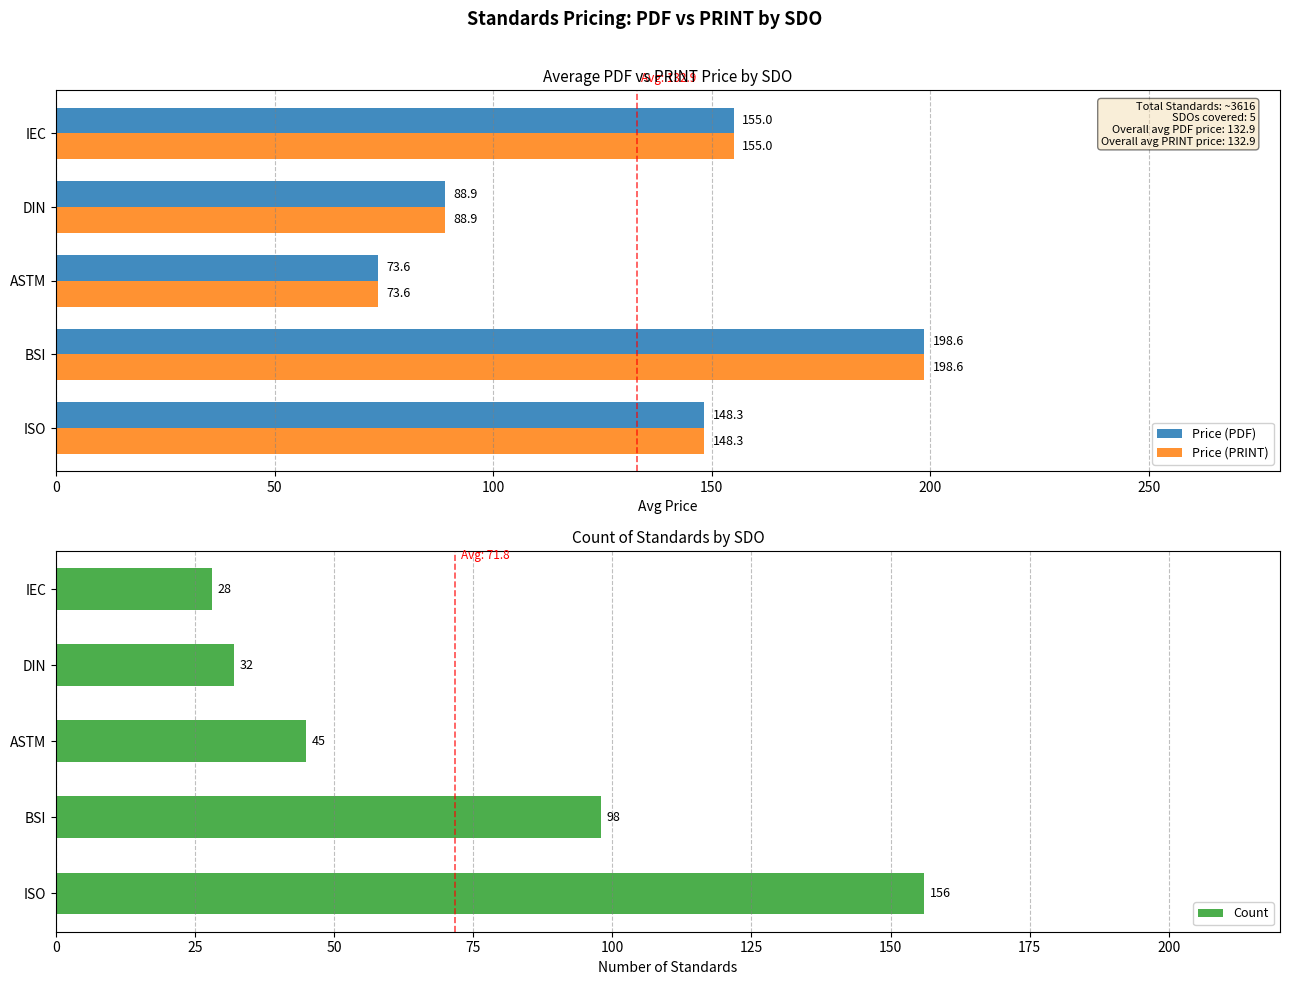

Which category has the highest value in the Price (PRINT) series?

BSI